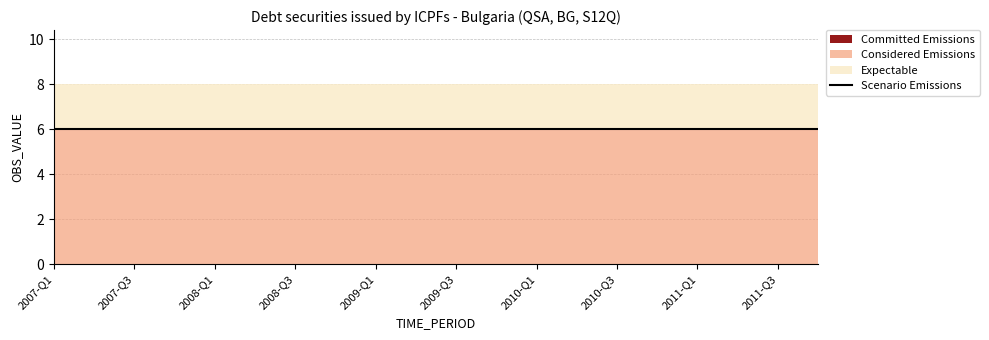

List the labels in order of Committed Emissions value, smallest first.

2007-Q1, 2007-Q2, 2007-Q3, 2007-Q4, 2008-Q1, 2008-Q2, 2008-Q3, 2008-Q4, 2009-Q1, 2009-Q2, 2009-Q3, 2009-Q4, 2010-Q1, 2010-Q2, 2010-Q3, 2010-Q4, 2011-Q1, 2011-Q2, 2011-Q3, 2011-Q4